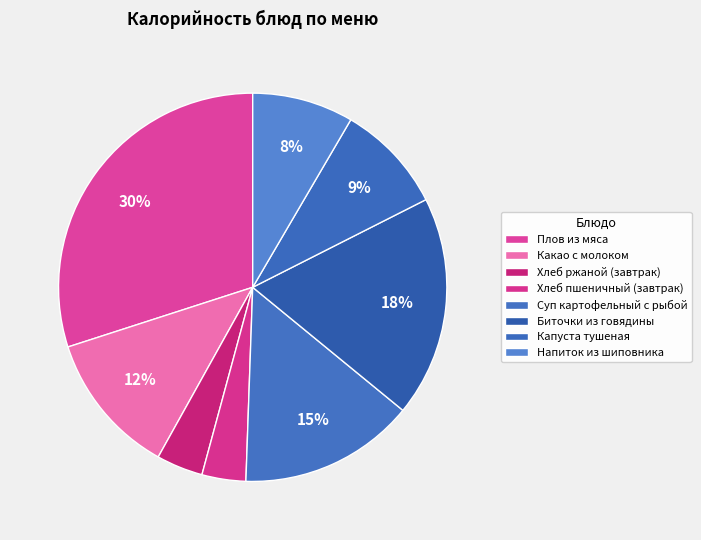

What is the largest slice in the pie chart?

Плов из мяса